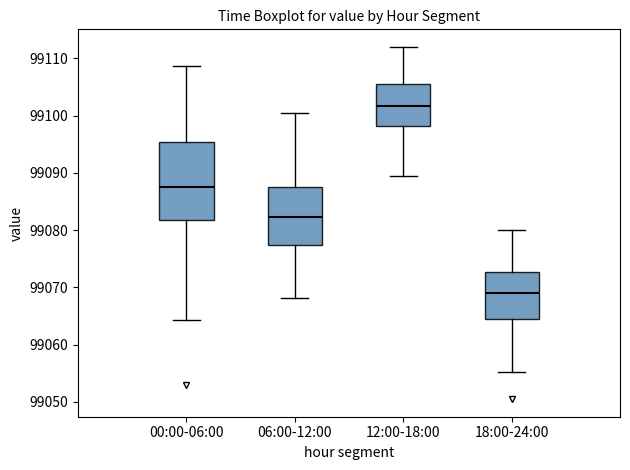

Which box has the highest median line?

12:00-18:00